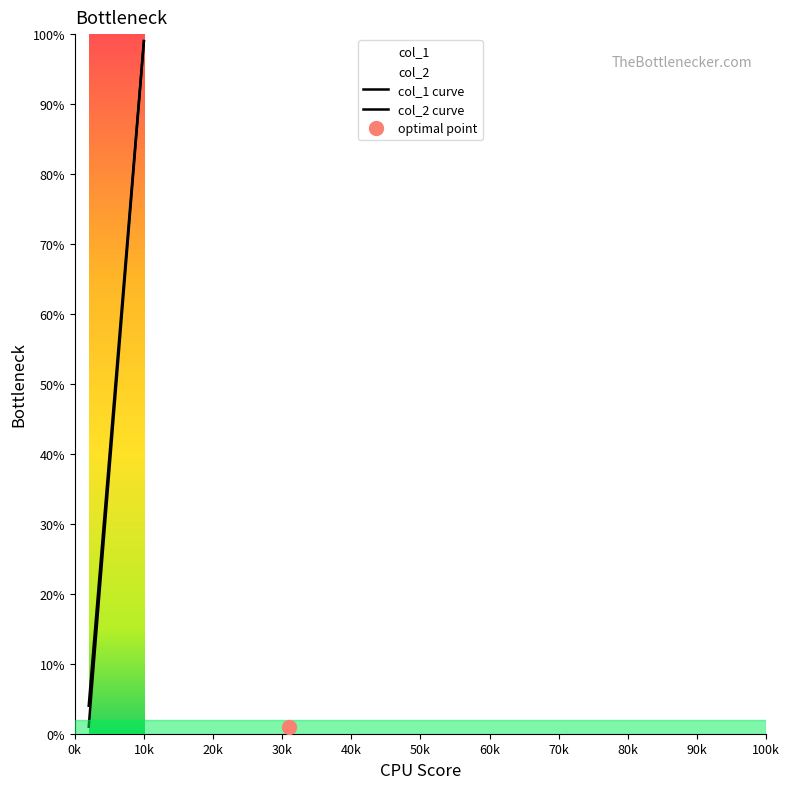

What is the sum of all col_1 values?

301